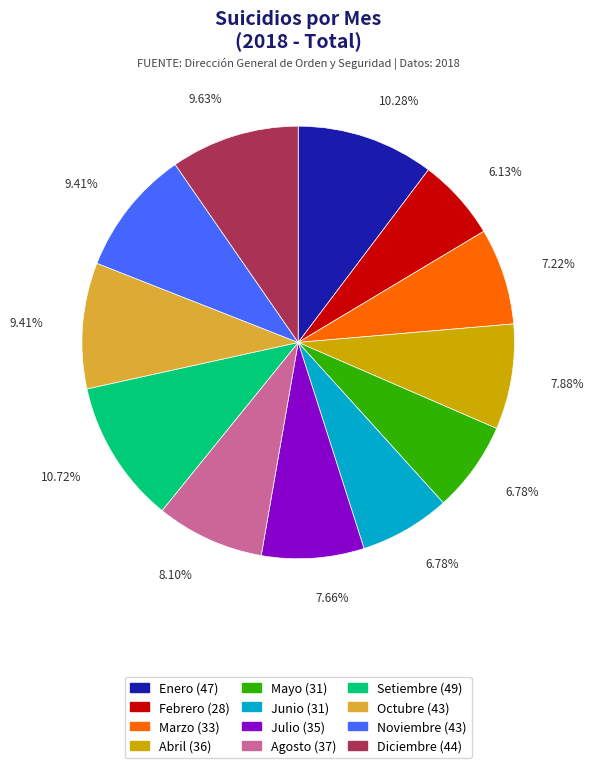

To the nearest percent, what portion does Julio represent?

8%